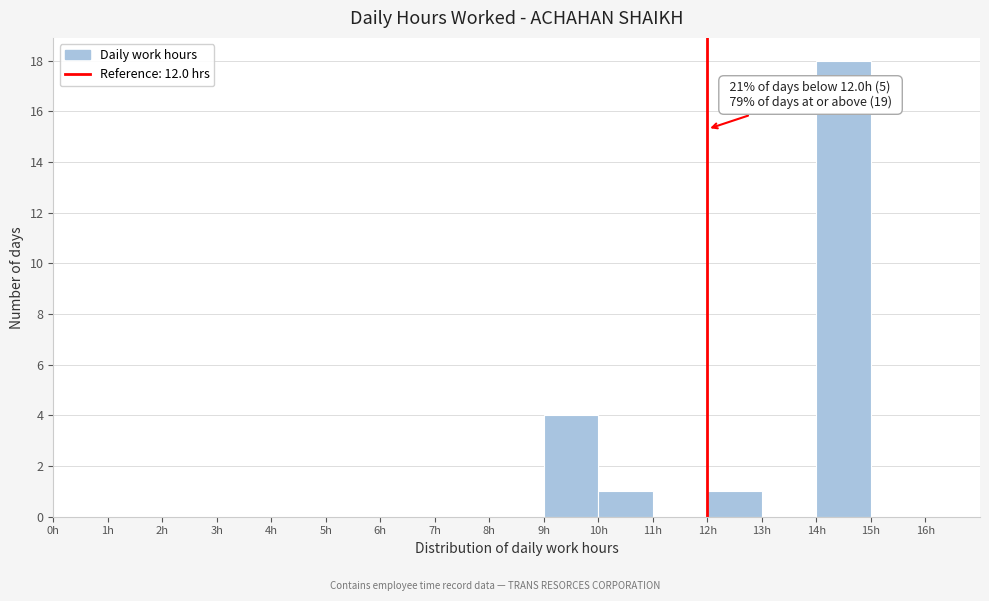

Which range on the x-axis has the tallest bar?

14 to 15